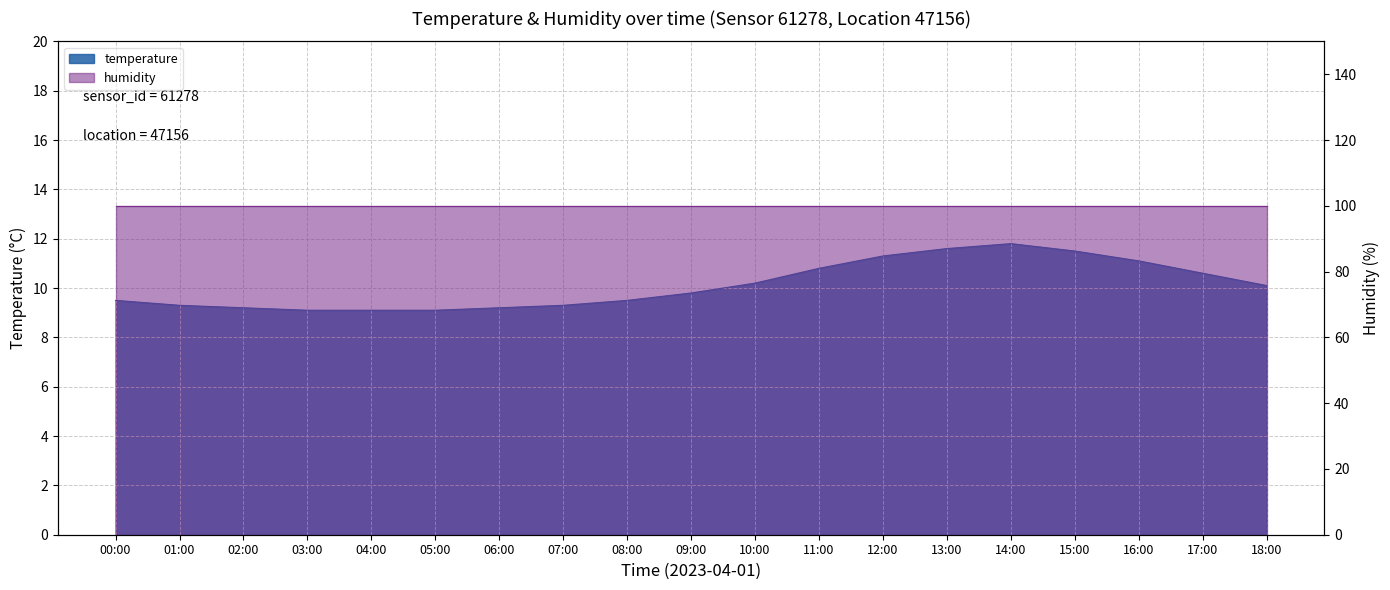

Rank the categories by value from highest to lowest.

14:00, 13:00, 15:00, 12:00, 16:00, 11:00, 17:00, 10:00, 18:00, 09:00, 00:00, 08:00, 01:00, 07:00, 02:00, 06:00, 03:00, 04:00, 05:00